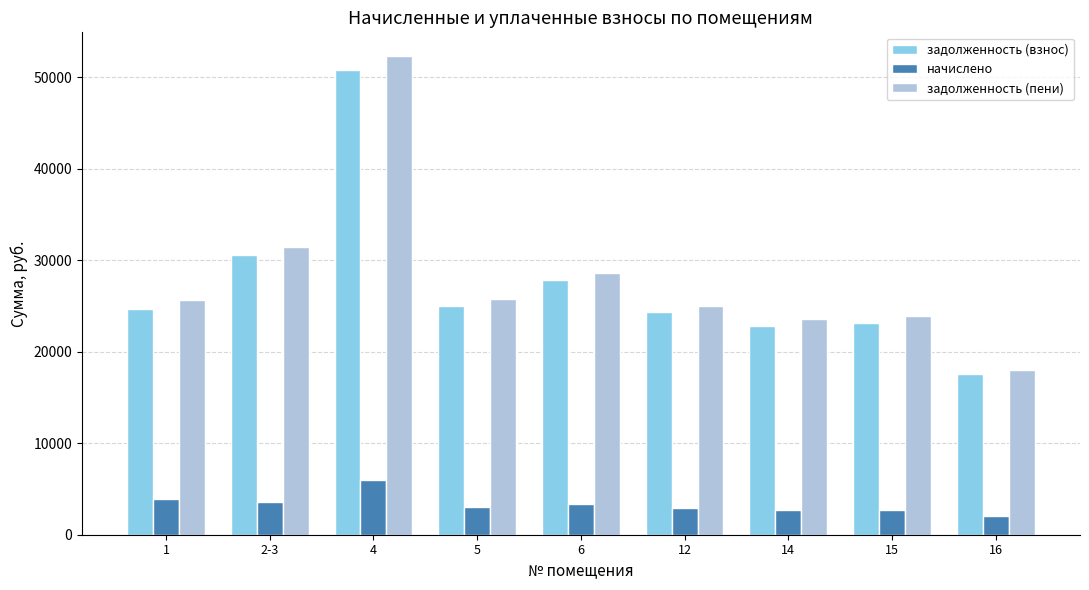

At which label does задолженность (пени) reach its peak?

4